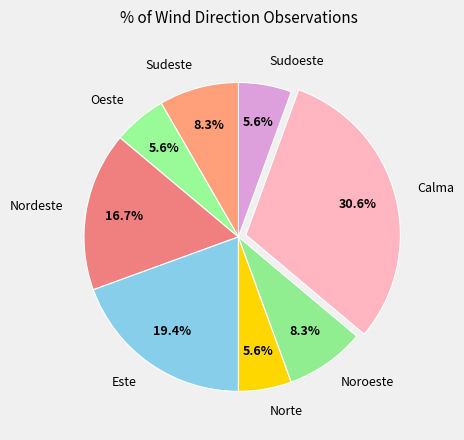

To the nearest percent, what is the average slice percentage?

12%